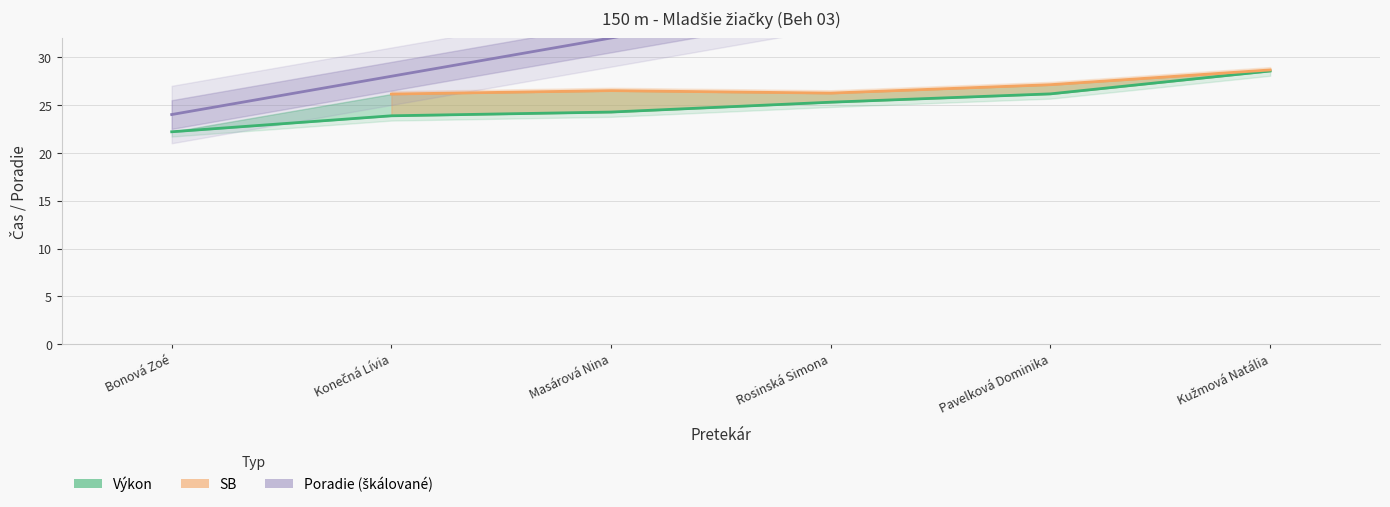

Which series has the largest total across all categories?

Poradie